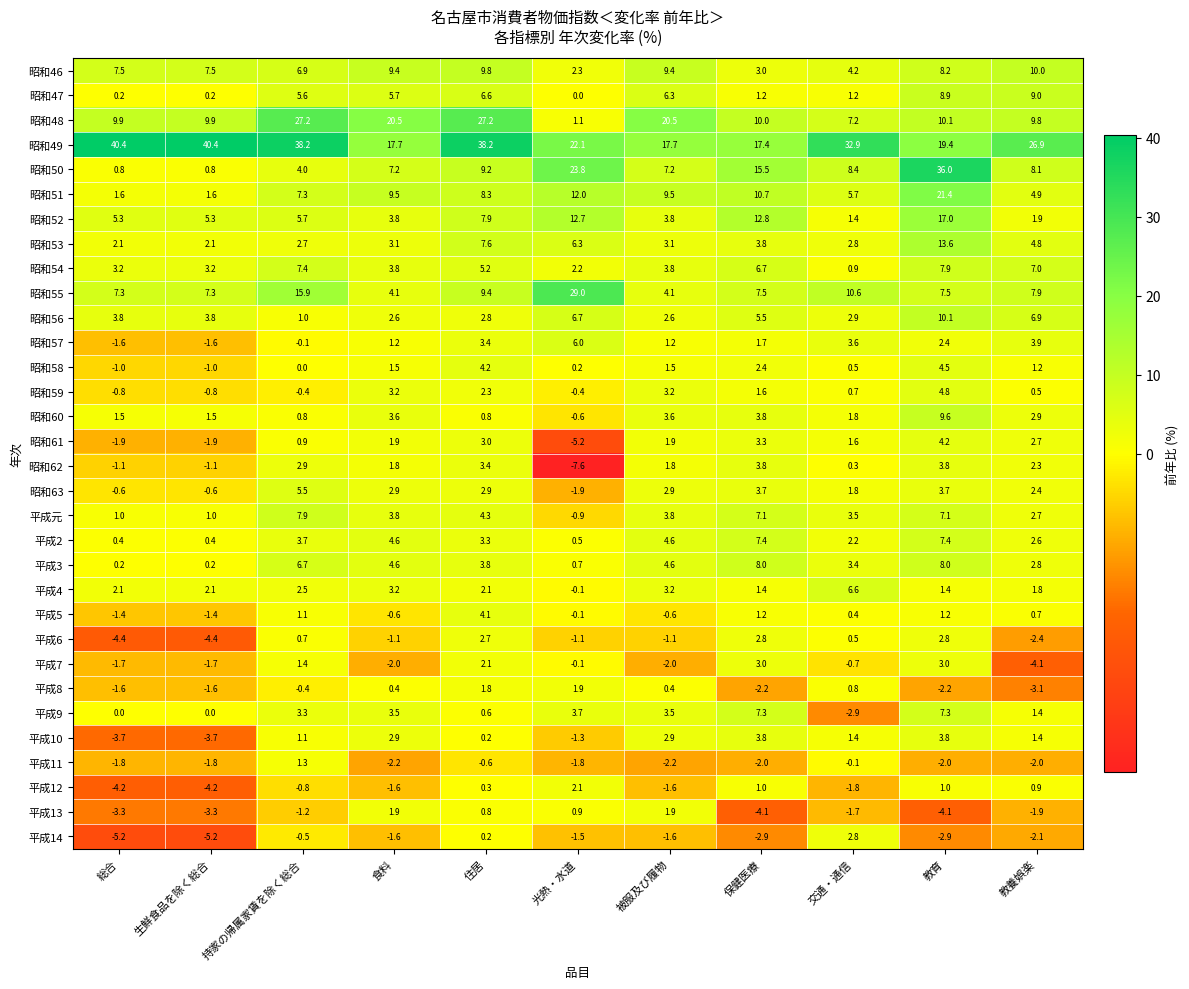

What is the highest value of the 平成9 series?

7.3